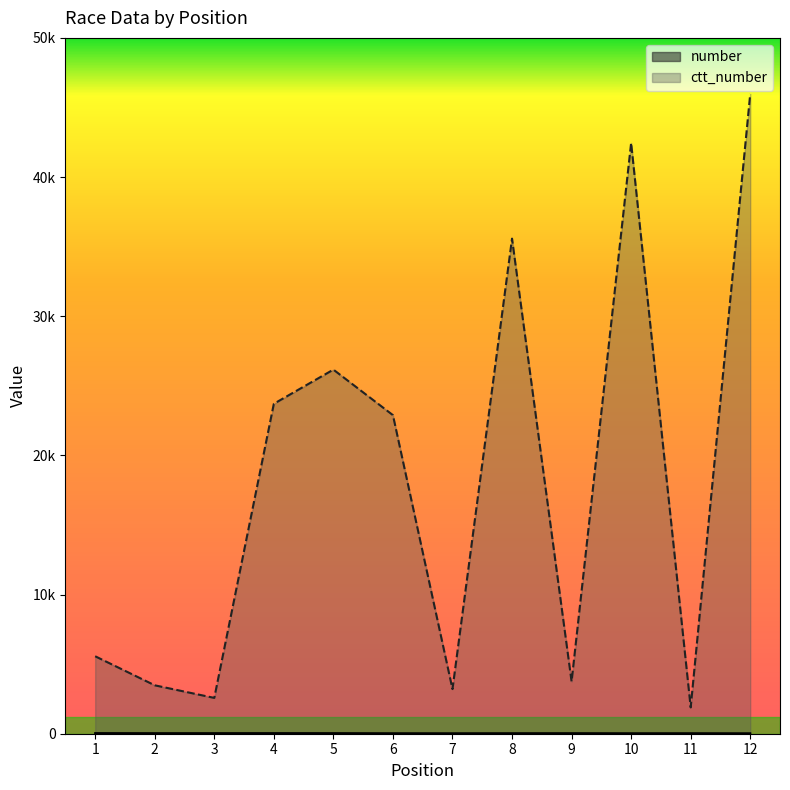

At which category does ctt_number reach its first local valley?

3